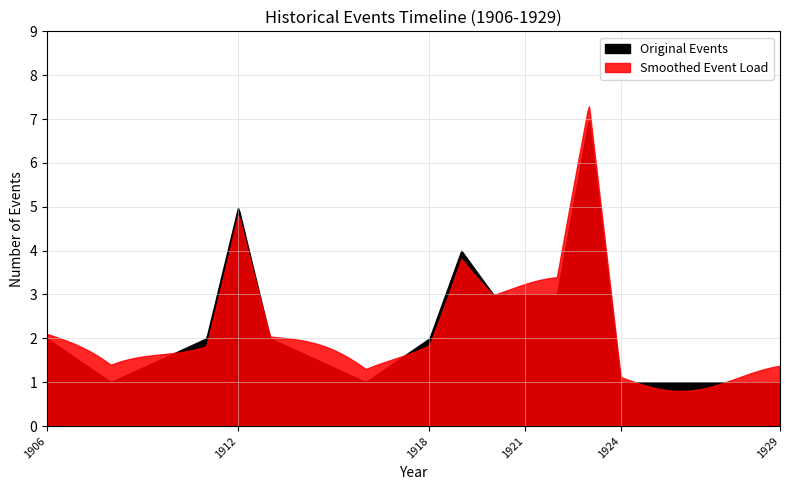

How many data points does each series have?

28